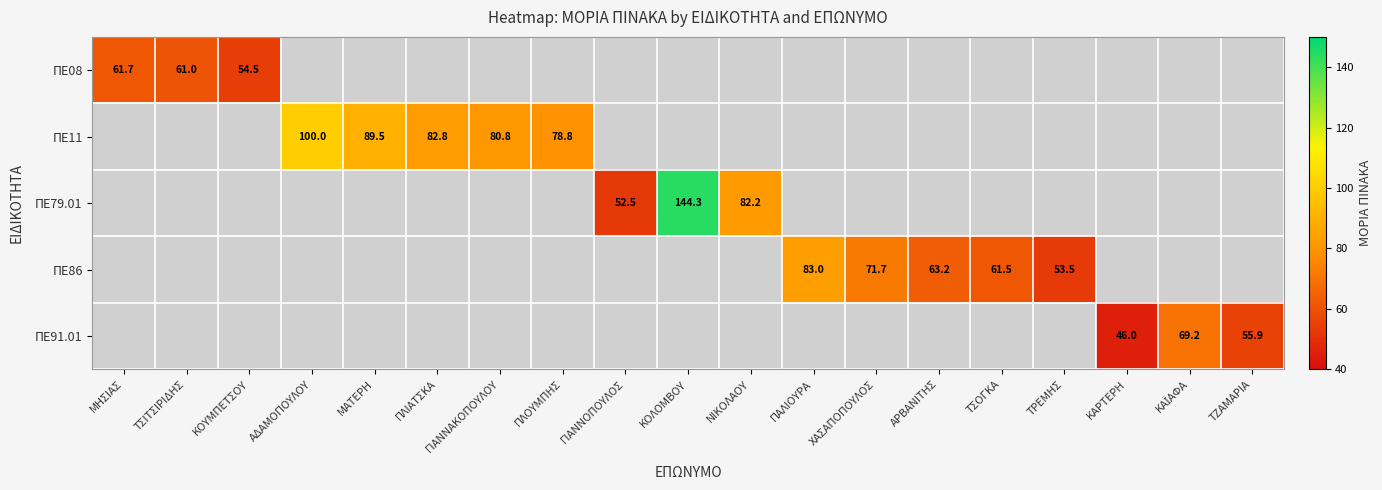

True or false: ΠΕ91.01 has a value of 55.9 at ΤΖΑΜΑΡΙΑ.

True